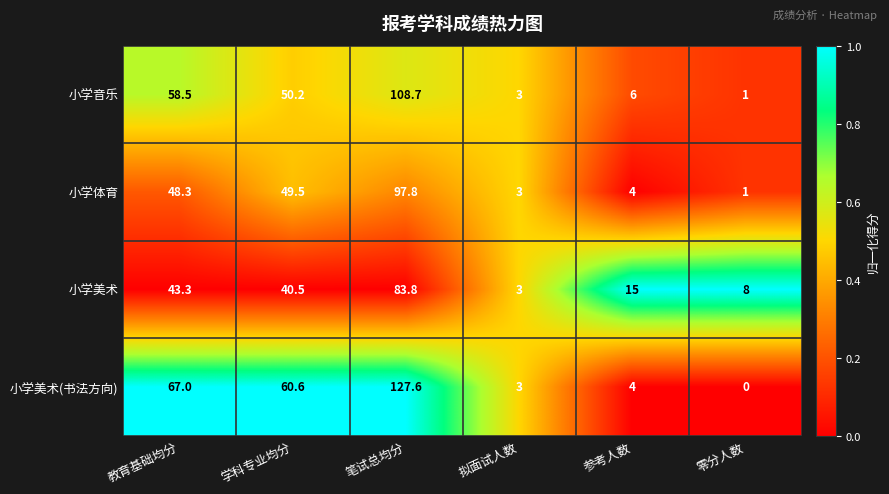

Which series changed the most between 教育基础均分 and 参考人数?

小学美术(书法方向)